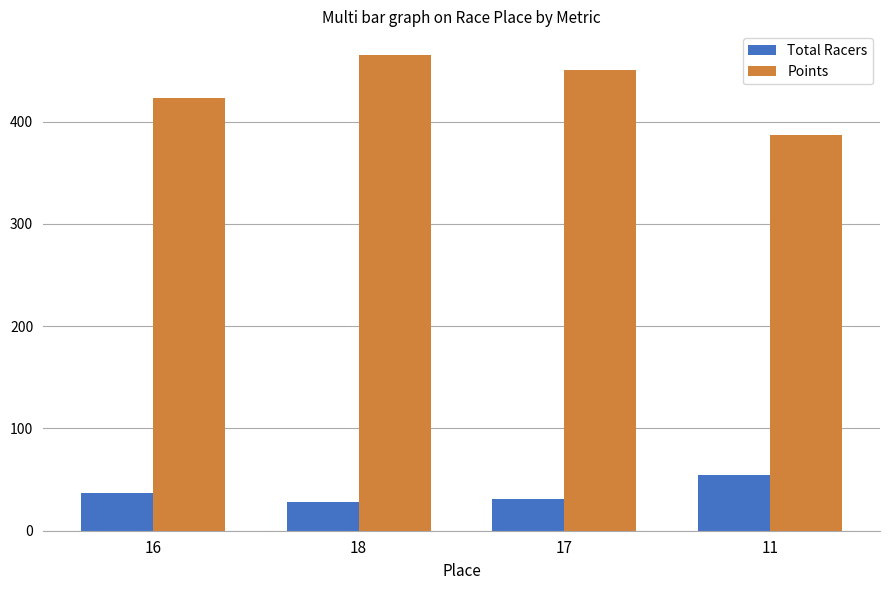

Reading left to right, transcribe all the data shown in this chart.

Total Racers: 37.0	28.0	31.0	54.0
Points: 423.1	465.0	450.0	386.9